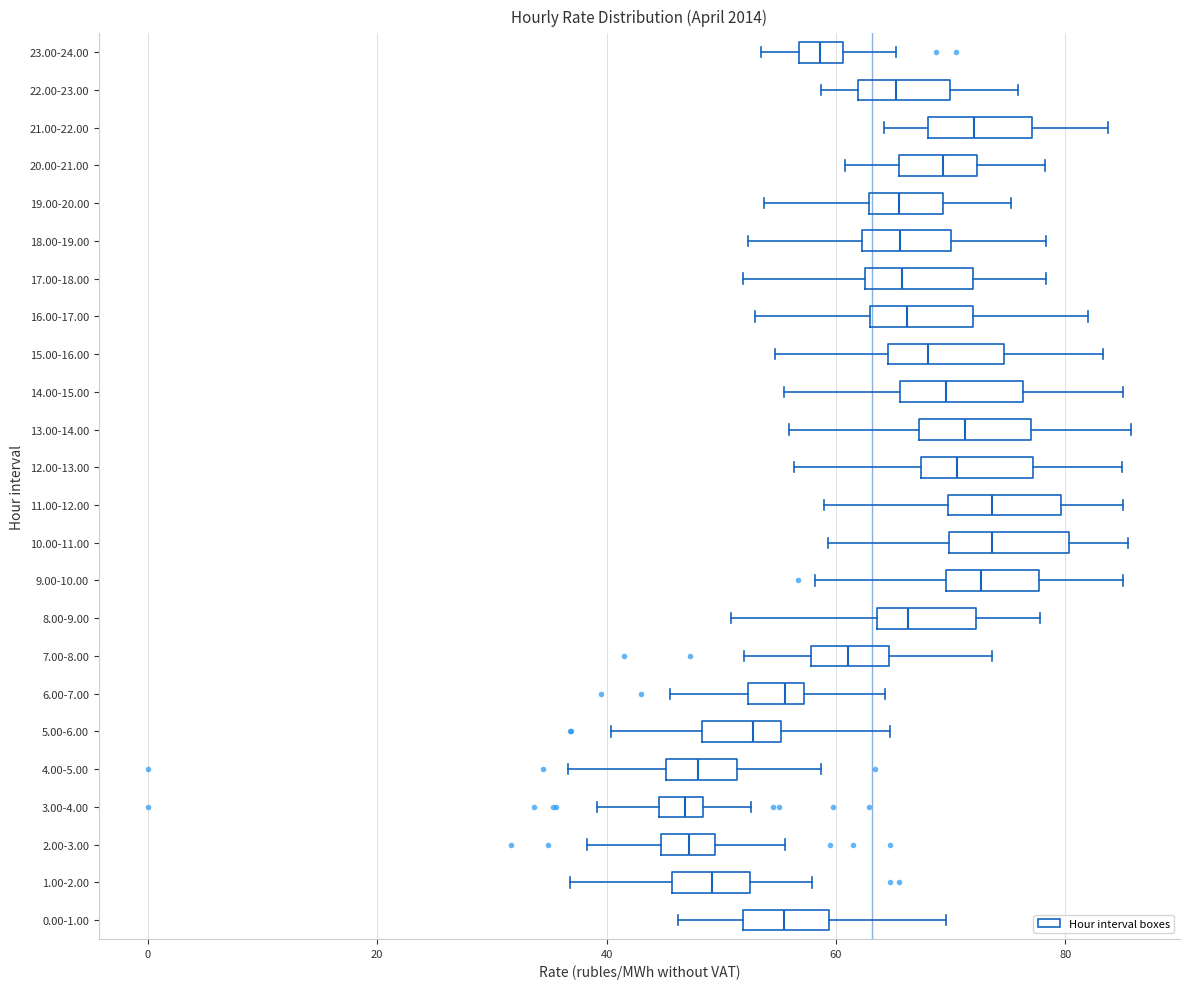

Where is the left edge of the box for 23.00-24.00 on the x-axis? The values are not printed on the chart, so give them approximately, as read against the axis.

56